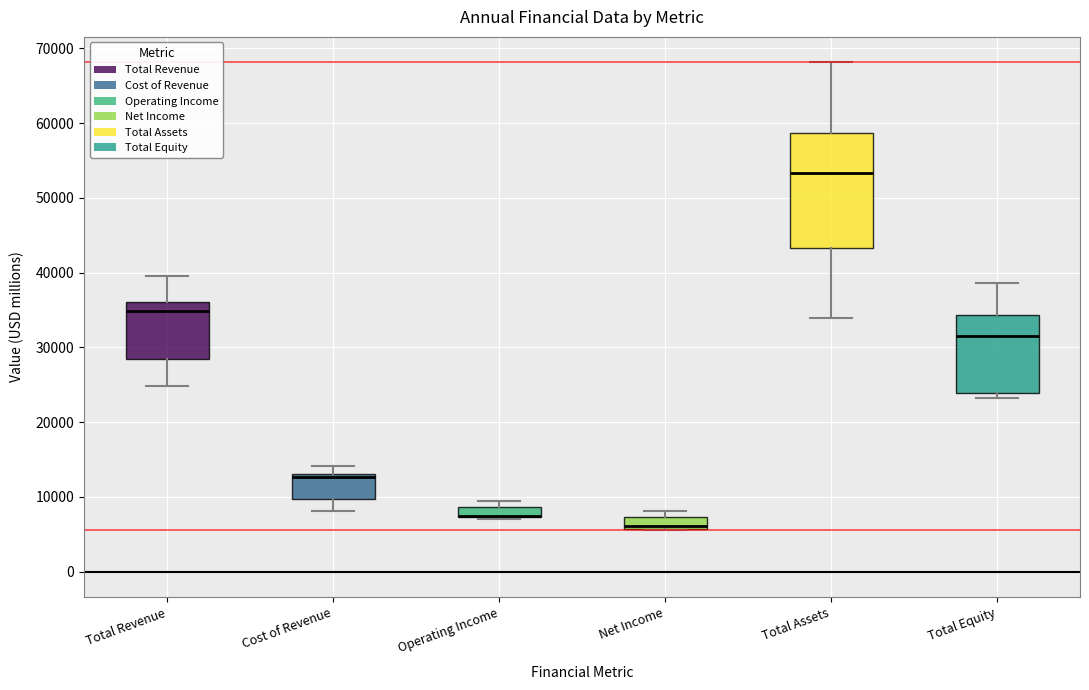

Comparing the boxes themselves (not the whiskers), which one is the tallest?

Total Assets